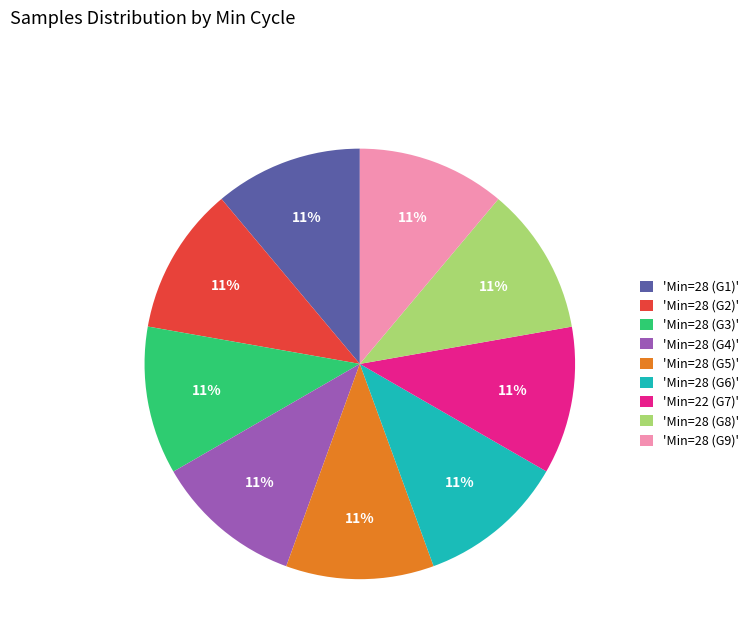

To the nearest percent, what is the average slice percentage?

11%